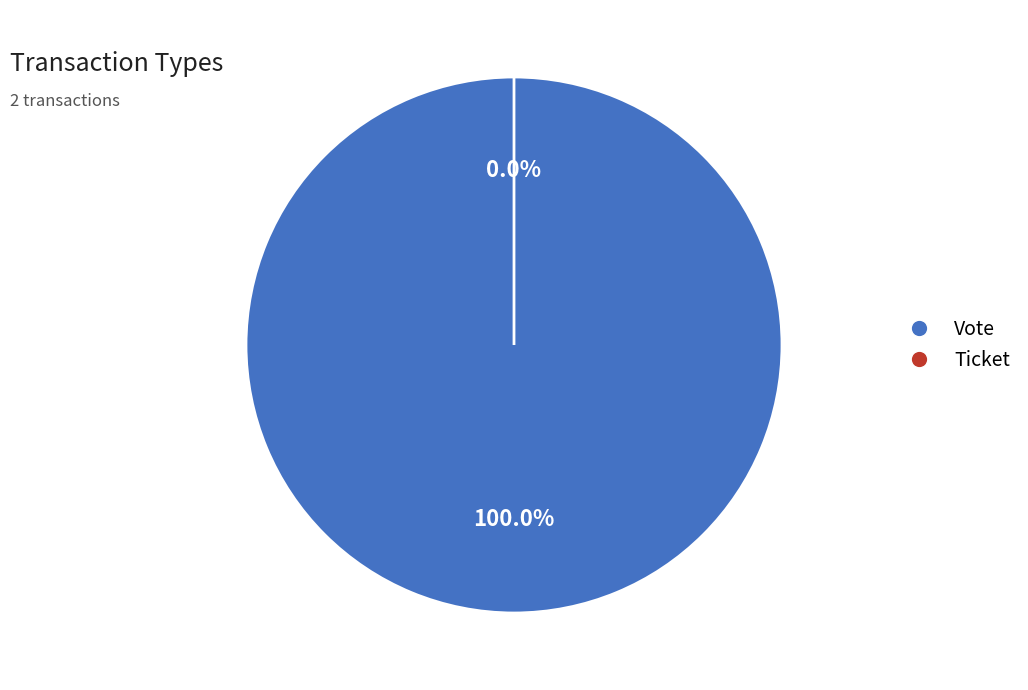

How many segments does this pie chart have?

2